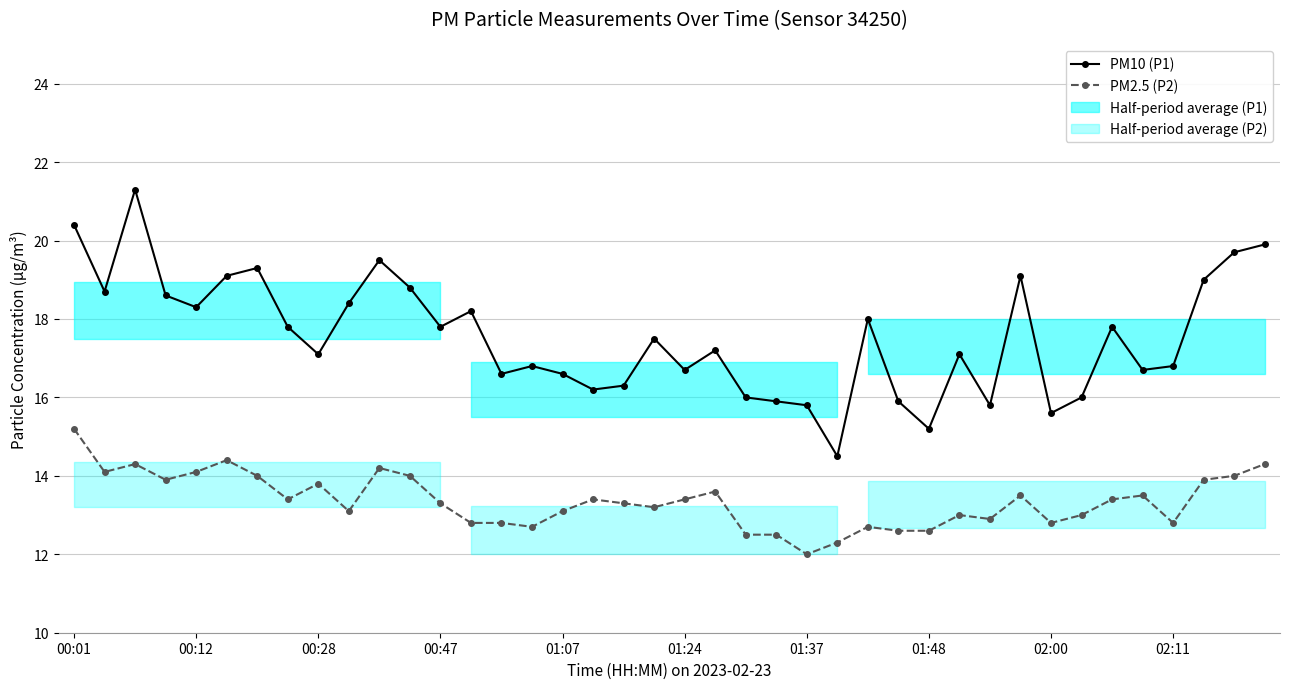

What is the average value of the PM2.5 (P2) series?

13.4